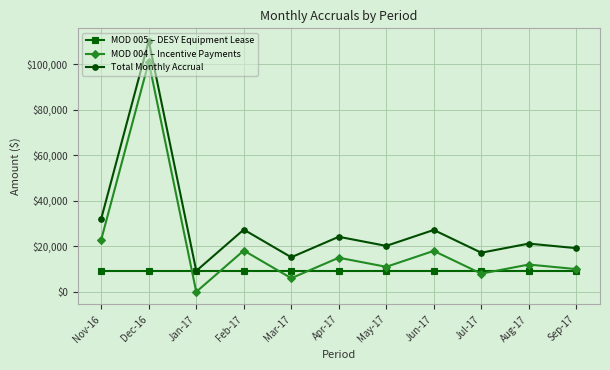

Where is MOD 004 – Incentive Payments nearest to the value 50540?

Nov-16